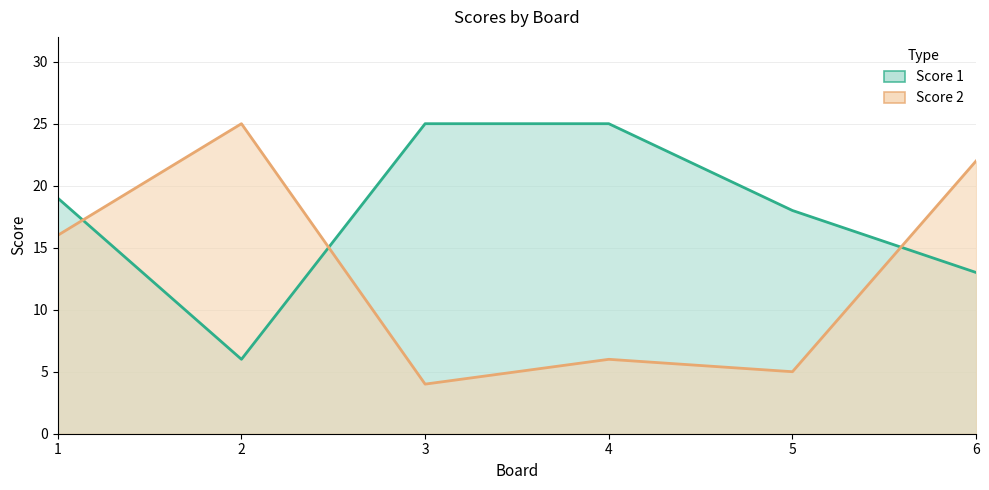

What is the value of the Score 2 point at the 2nd from the left?

25